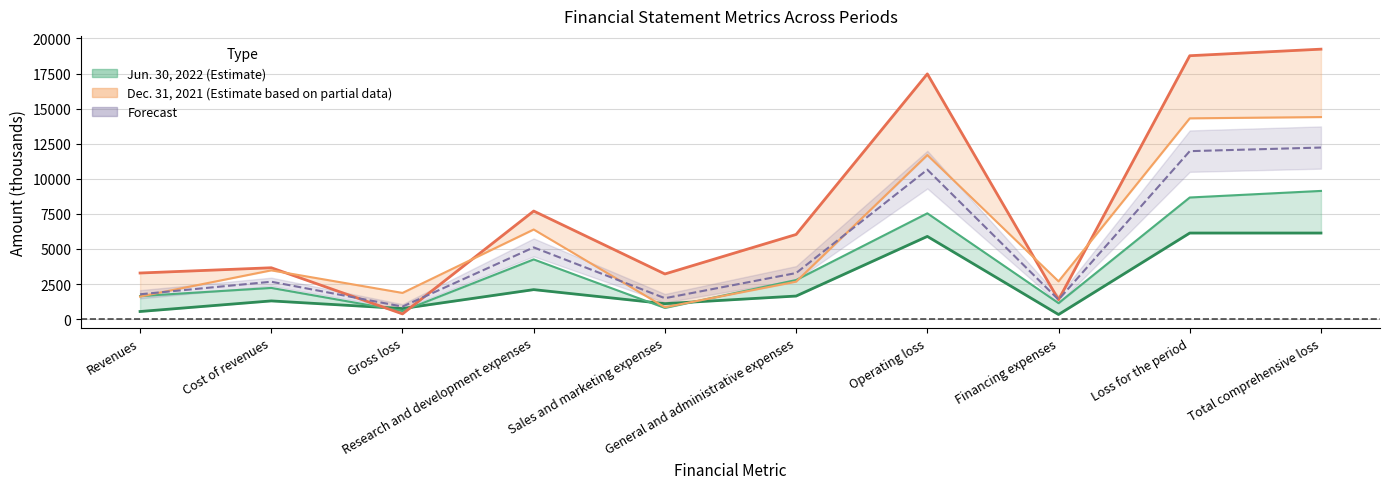

The Jun. 30, 2022 series shows 1299 at Cost of revenues. True or false?

True